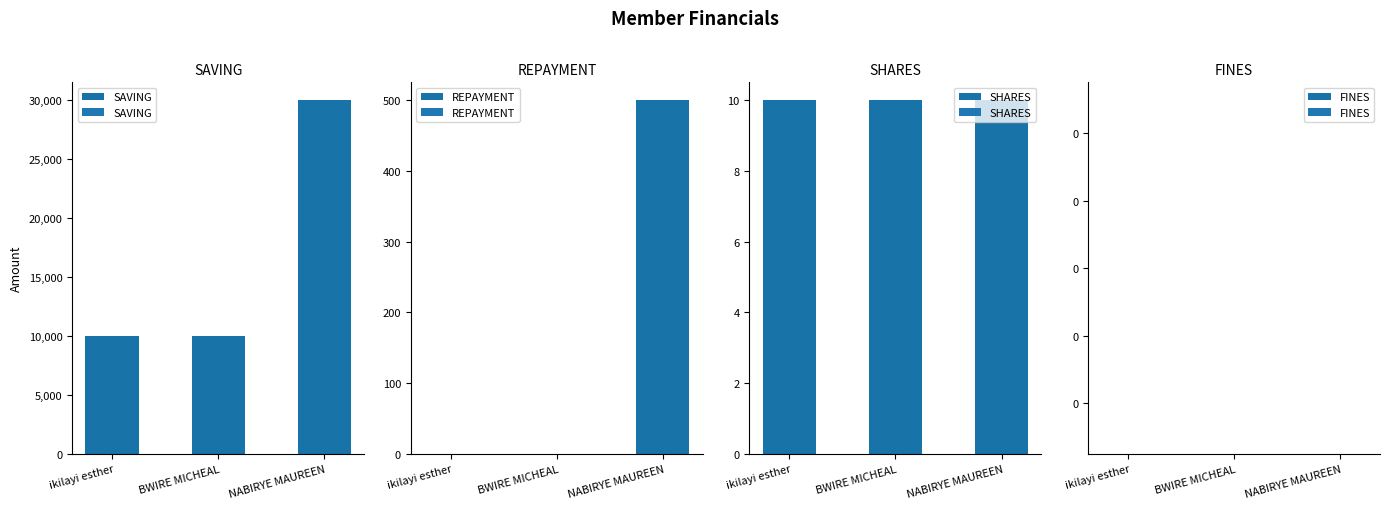

Which category has the lowest value across all series?

ikilayi esther